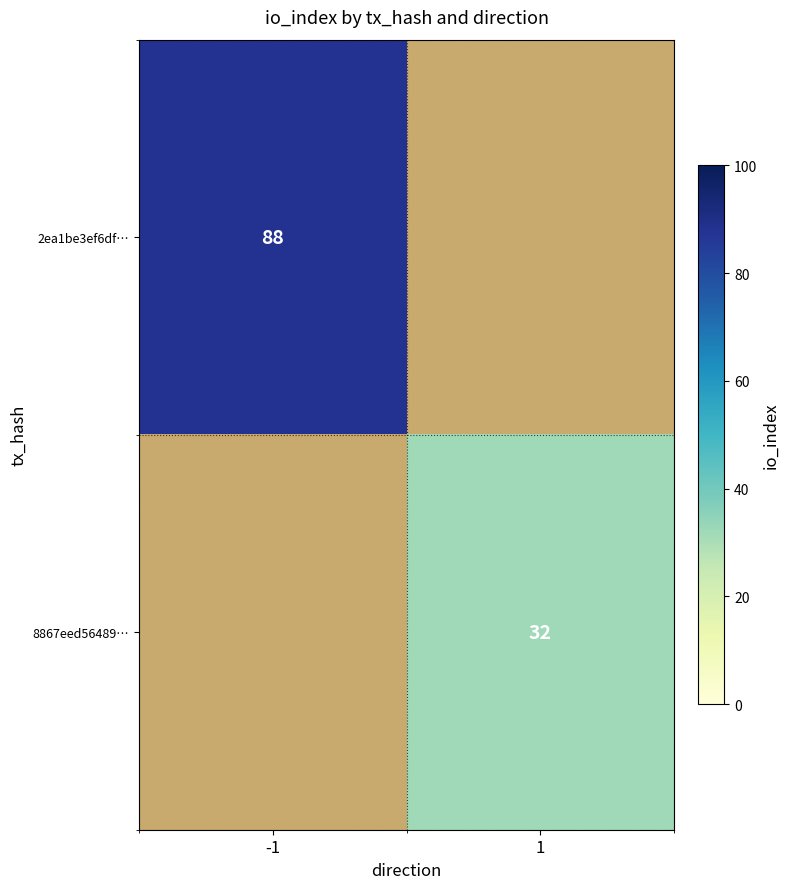

Is it true that 8867eed56489… equals 32 at 1?

True